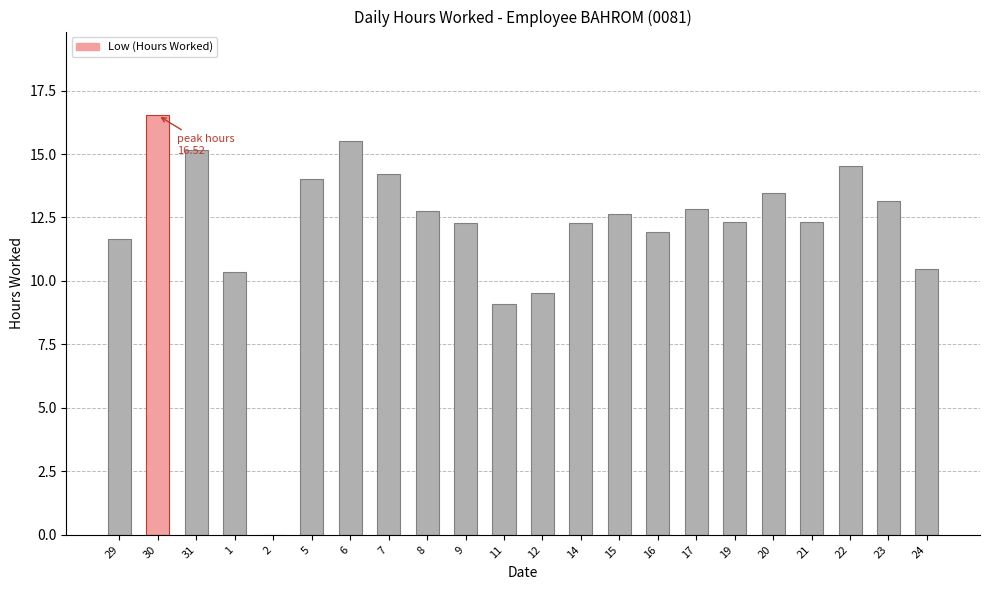

What is the greatest value displayed?

16.5